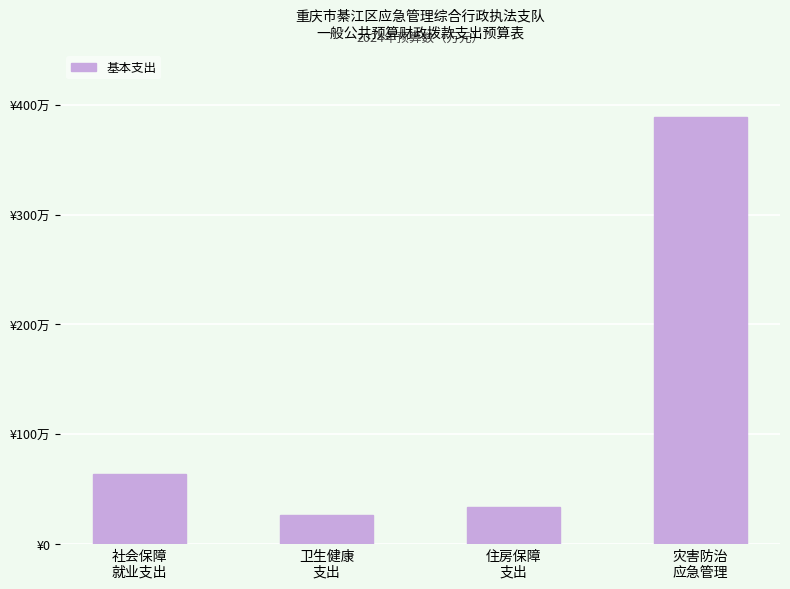

List the labels in order of value, smallest first.

卫生健康
支出, 住房保障
支出, 社会保障
就业支出, 灾害防治
应急管理